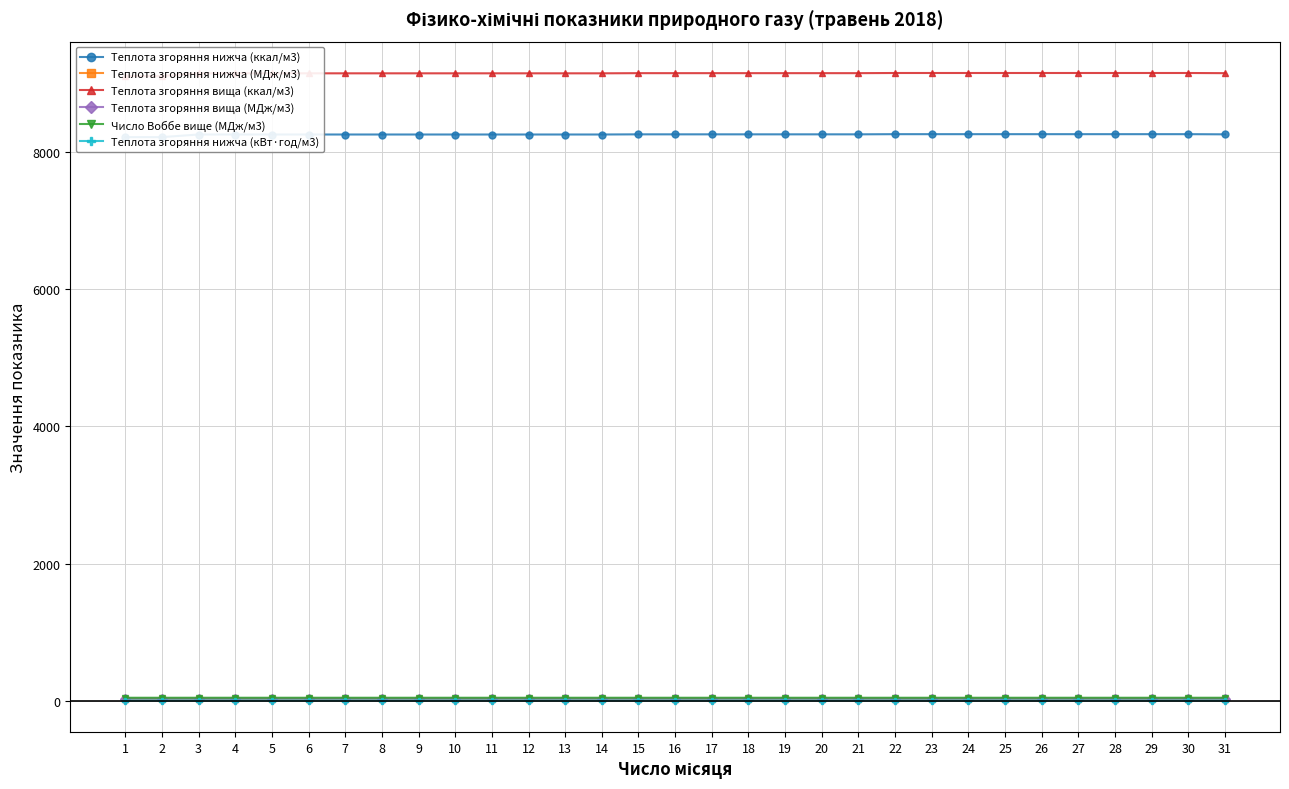

The value of Теплота згоряння вища (ккал/м3) at 6 is 9143.0. True or false?

True